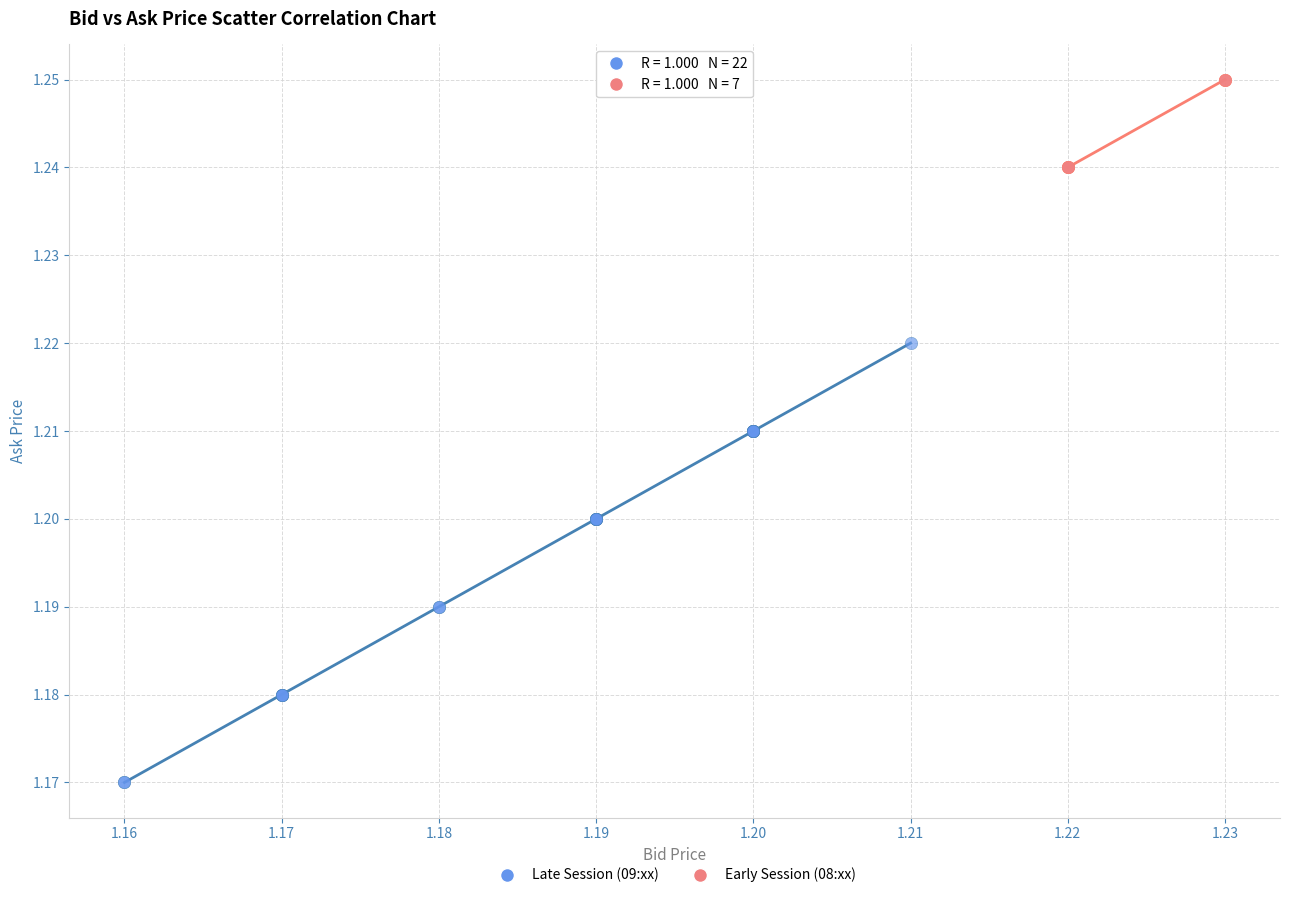

What are all the series names shown in the legend?

Late Session (09:xx), Early Session (08:xx)